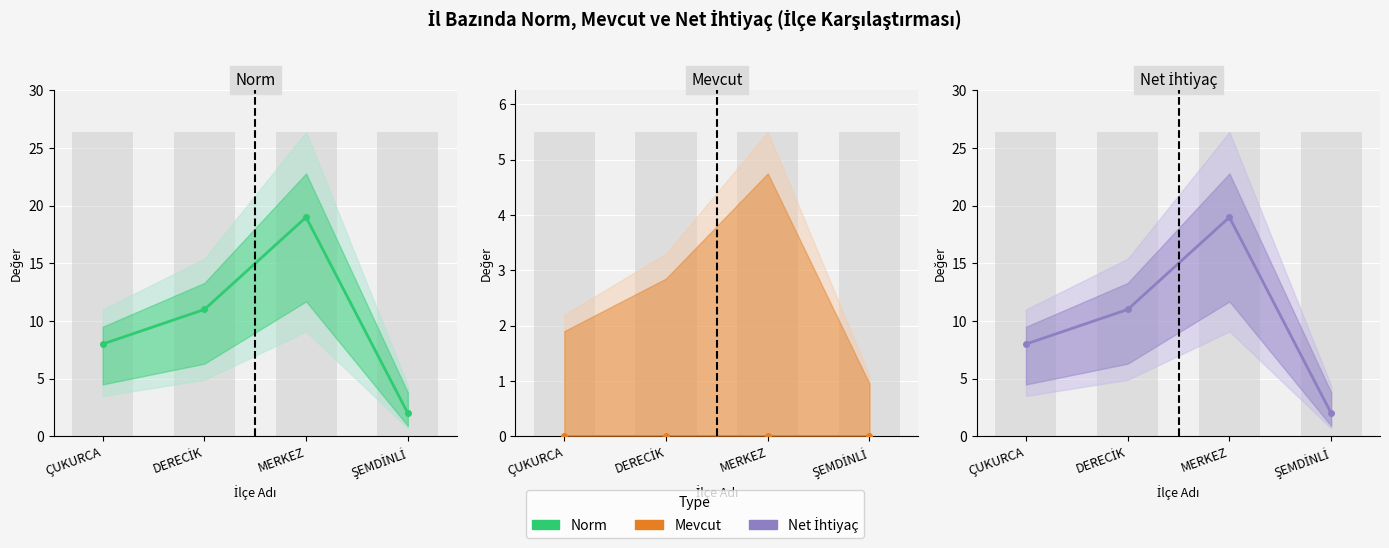

What is the difference between the maximum and minimum values in the Net İhtiyaç series?

17